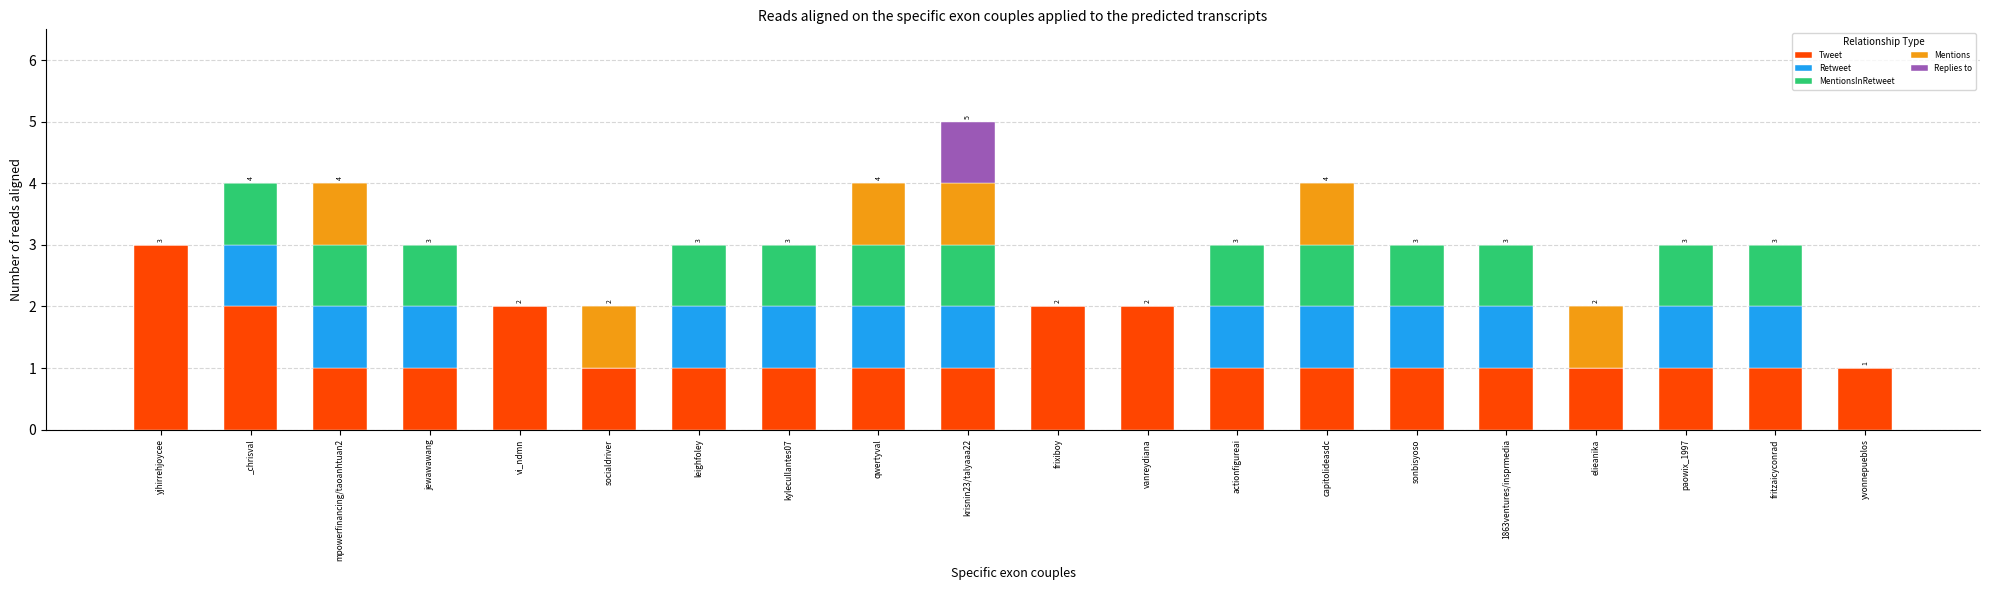

At which label does Tweet reach its peak?

yjhirrehjoycee